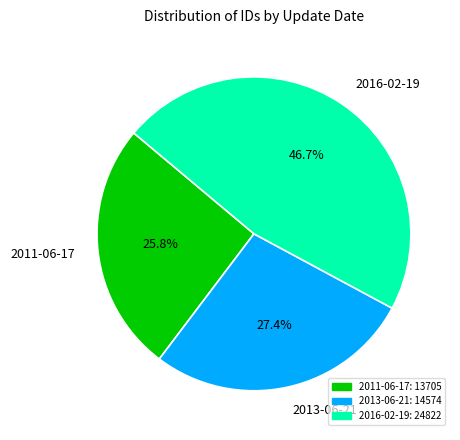

Is 2011-06-17 the majority of the pie?

No